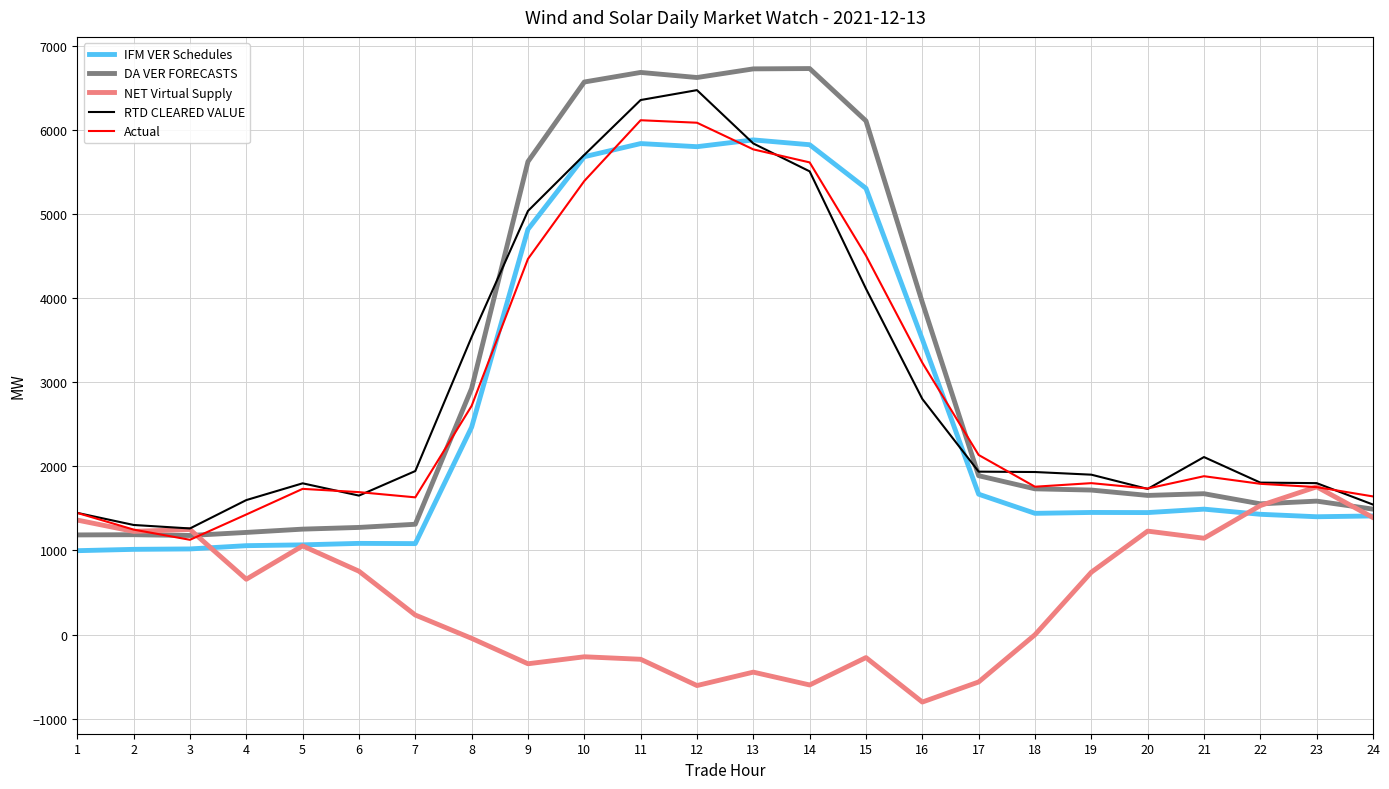

The DA VER FORECASTS series shows 3947.8 at 16. True or false?

True